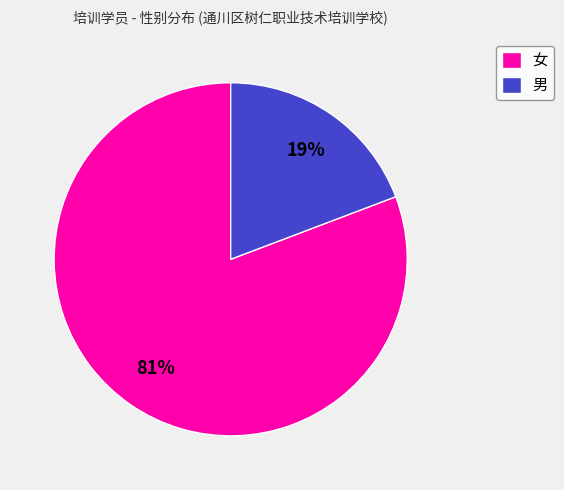

Combined, do 男 and 女 account for over 50%?

Yes